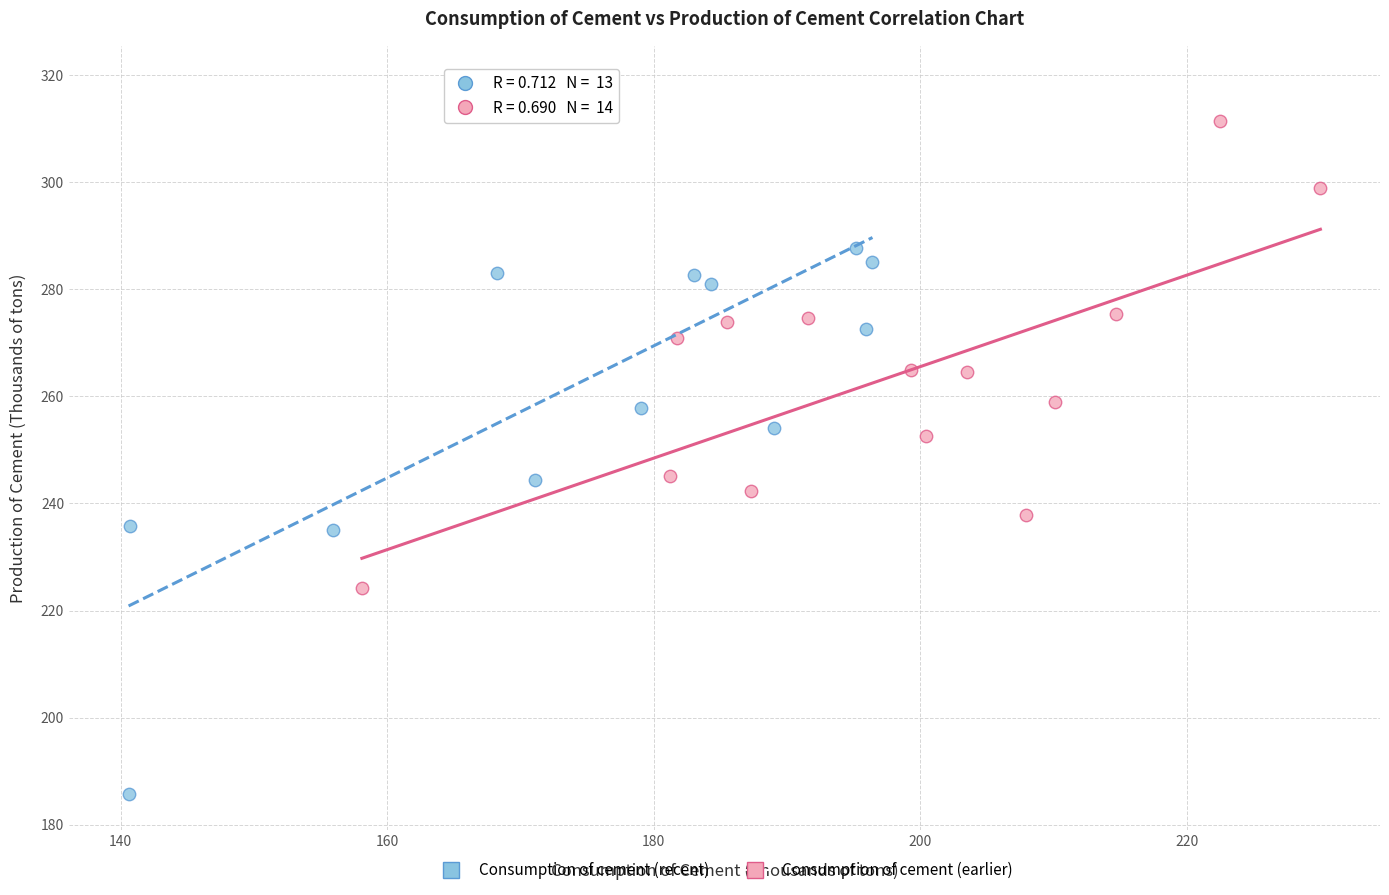

Which series contains the lowest Y value?

Consumption of cement (recent)